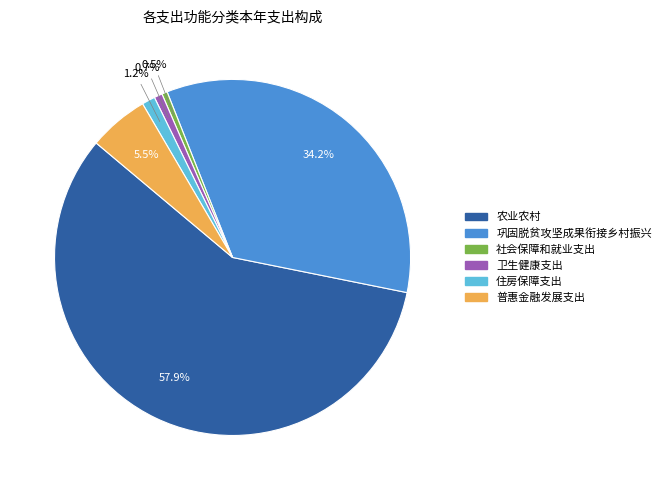

How many segments does this pie chart have?

6